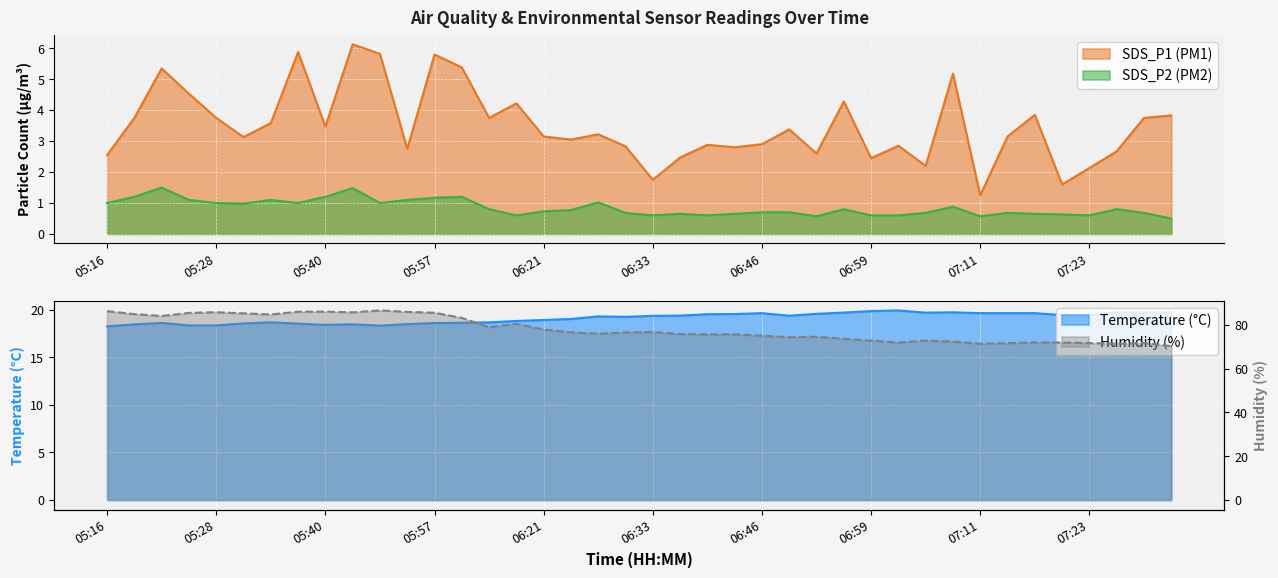

The SDS_P2 series shows 0.4 at 05:28. True or false?

False